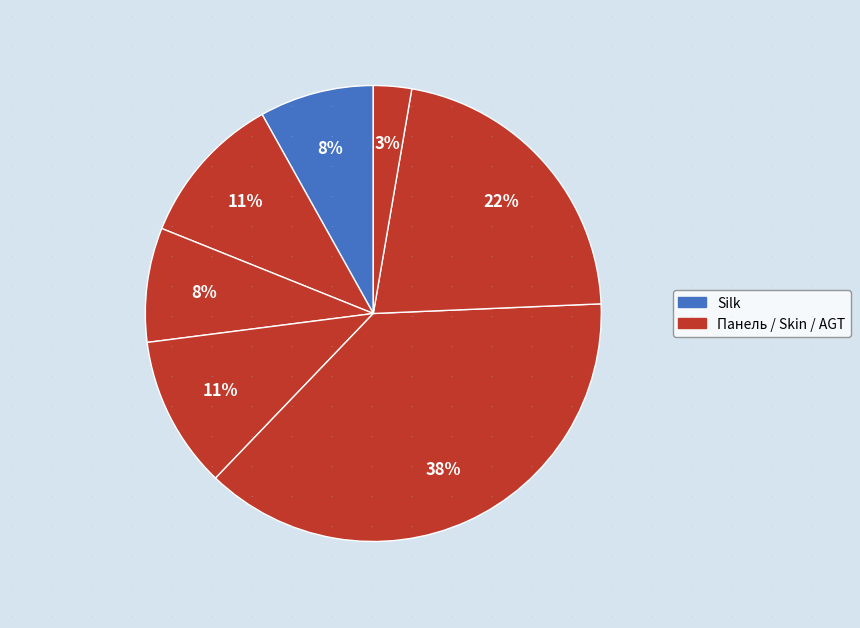

To the nearest percent, what is the difference between the largest and smallest slice percentages?

35%